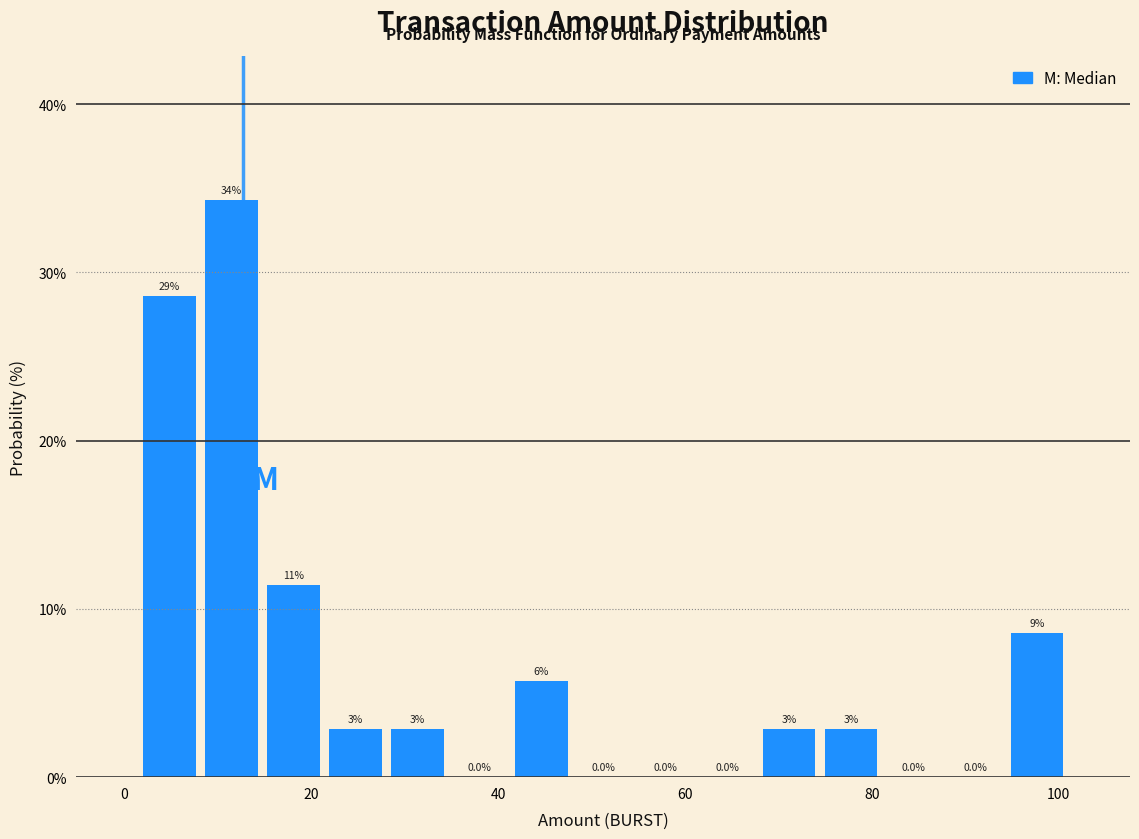

Around what value on the x-axis is the tallest bar? Give the approximate position of its centre, as read against the axis.

12